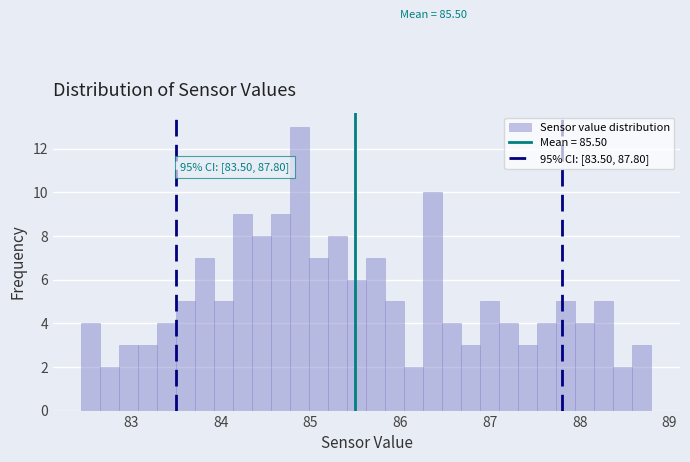

Read against the x-axis, roughly where is the centre of the tallest bar?

84.9